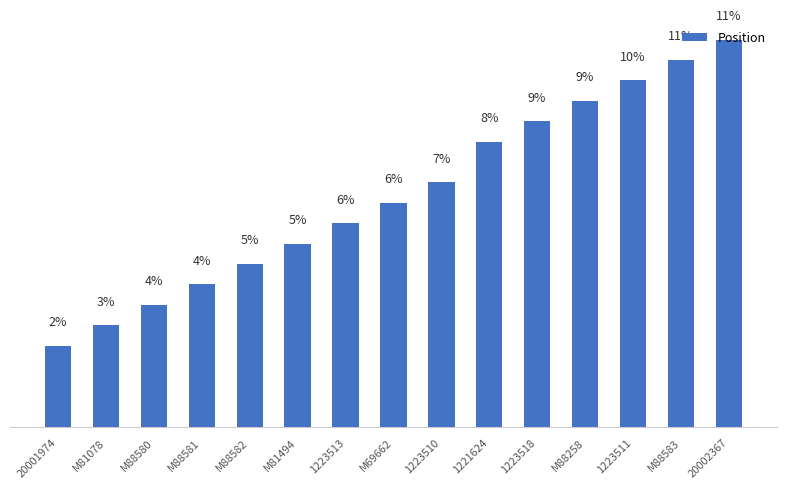

Reading left to right, what are all the values shown in this chart?

20001974=2.3	M81078=2.9	M88580=3.5	M88581=4.1	M88582=4.7	M81494=5.3	1223513=5.8	M69662=6.4	1223510=7.0	1221624=8.2	1223518=8.8	M88258=9.4	1223511=9.9	M88583=10.5	20002367=11.1